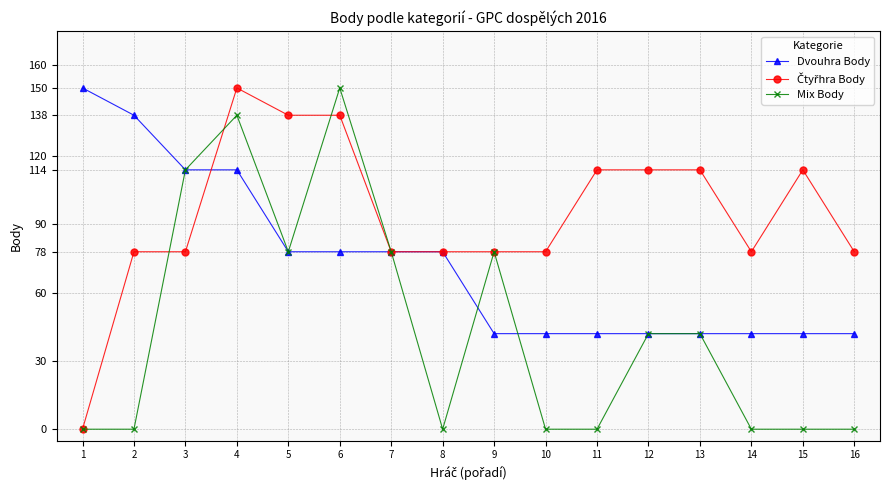

The value of Mix Body at 14 is 49. True or false?

False